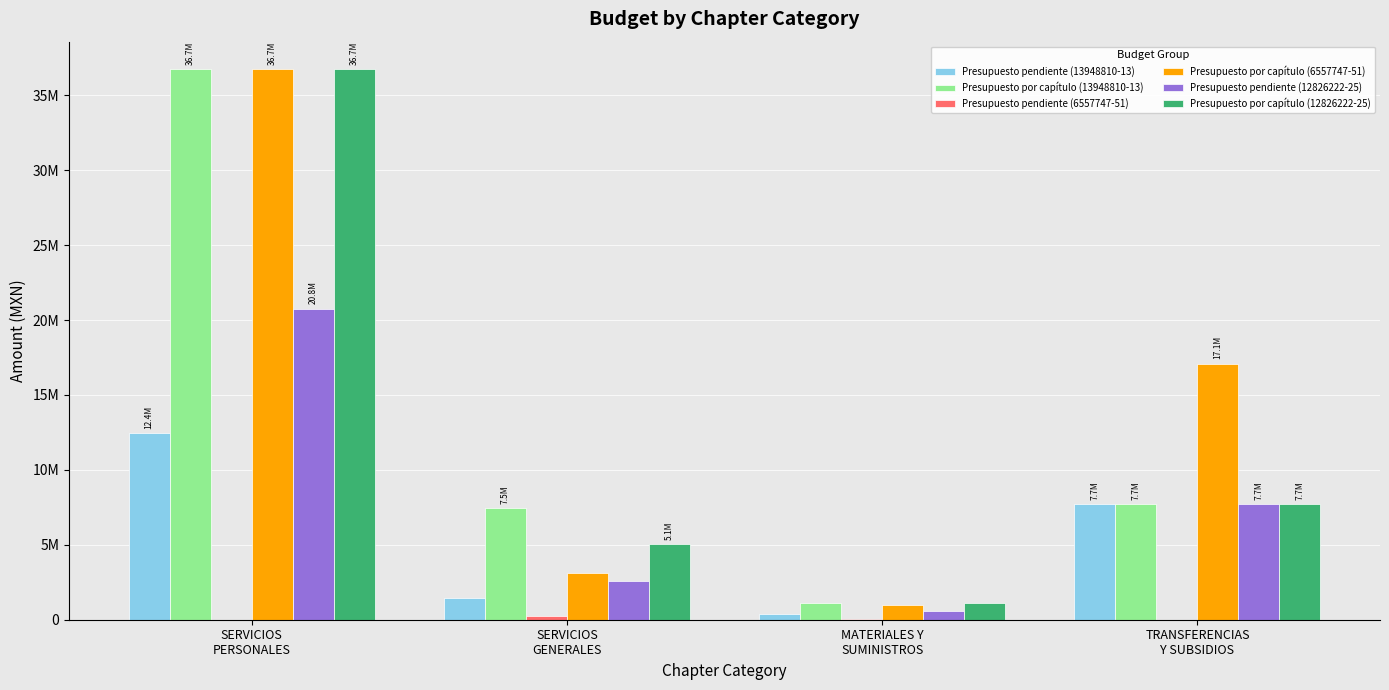

At how many categories does at least one series exceed 25465689?

1